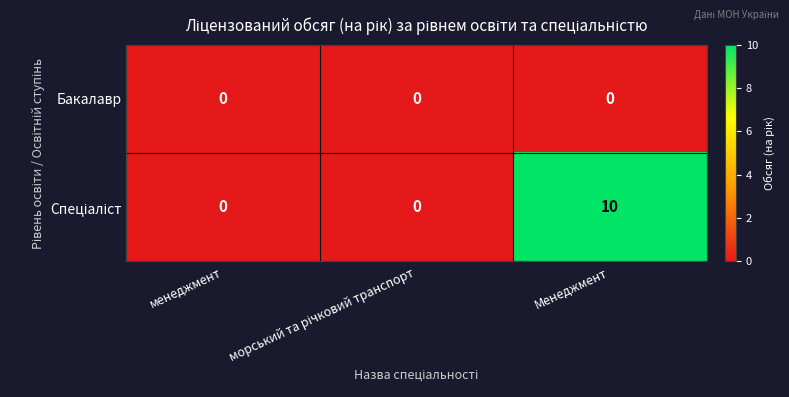

What is the difference between the highest and lowest values at Менеджмент?

10